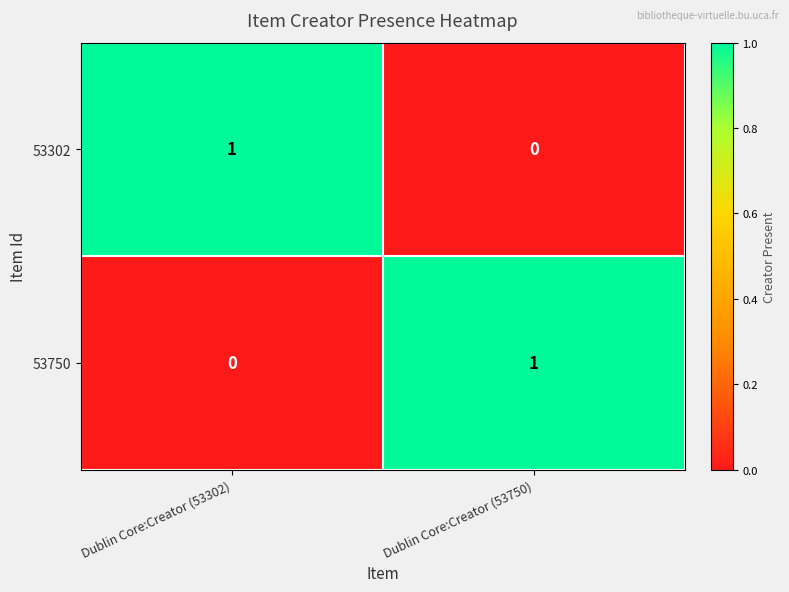

Is it true that 53750 equals 1 at Dublin Core:Creator (53750)?

True